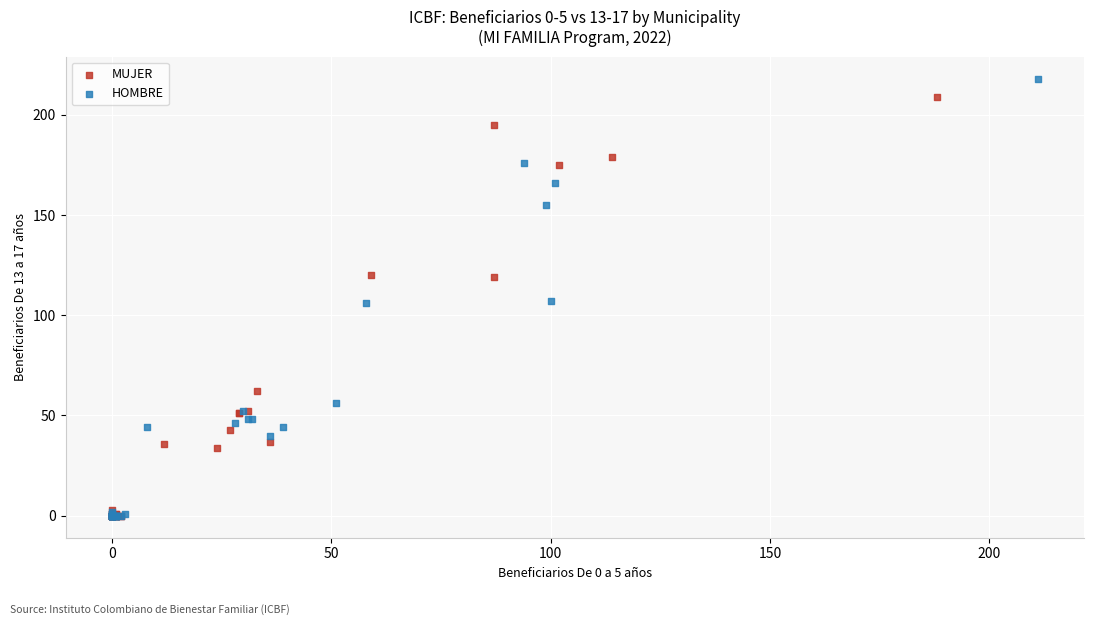

Which series has the widest spread of Y values?

HOMBRE